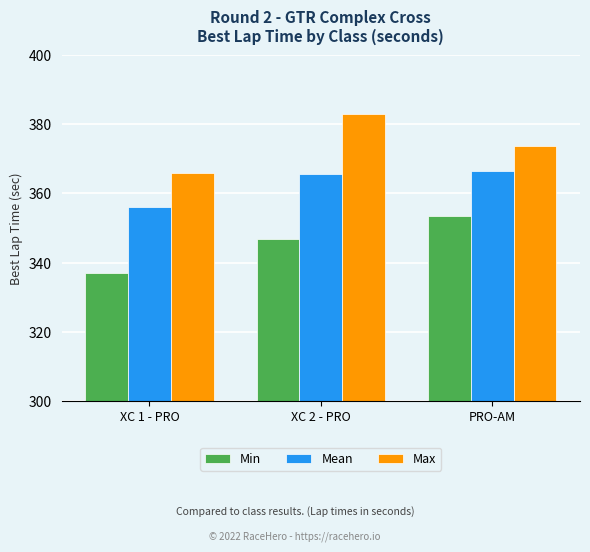

Rank the series by their average value, from highest to lowest.

Max, Mean, Min